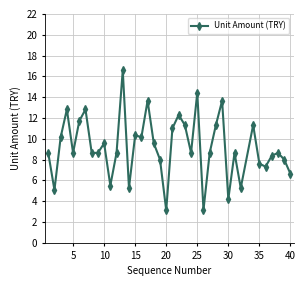

True or false: there are more than 0 points higher than both neighbors.

True